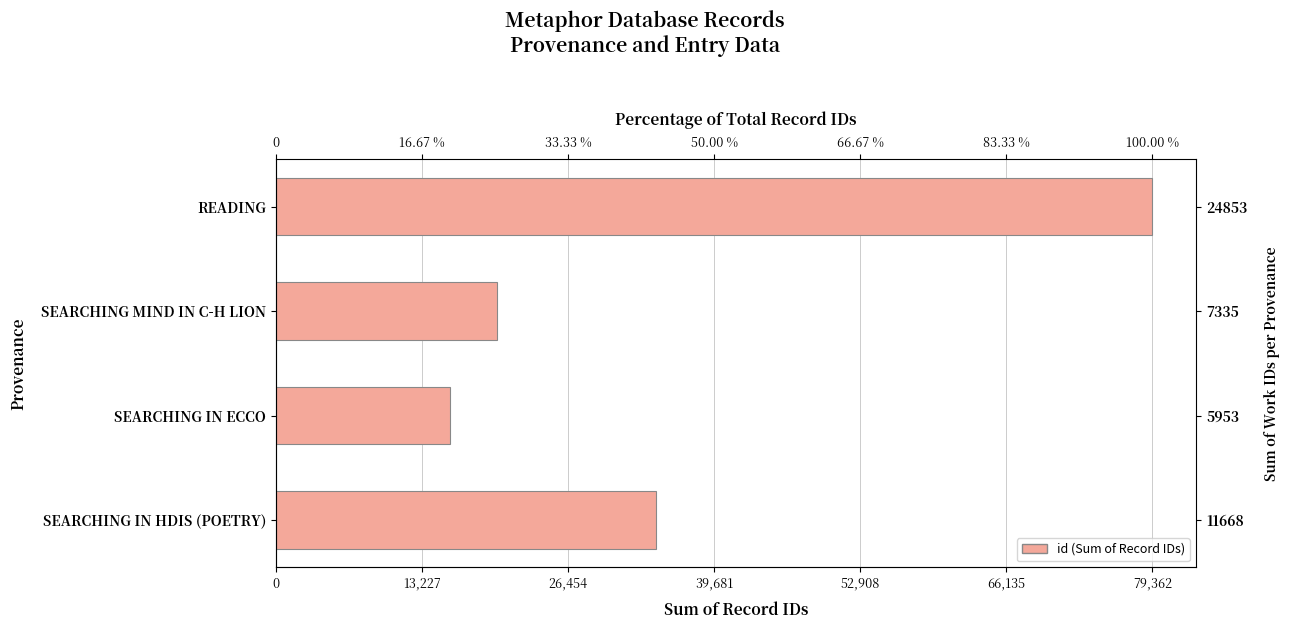

What is the sum of all values?

149602